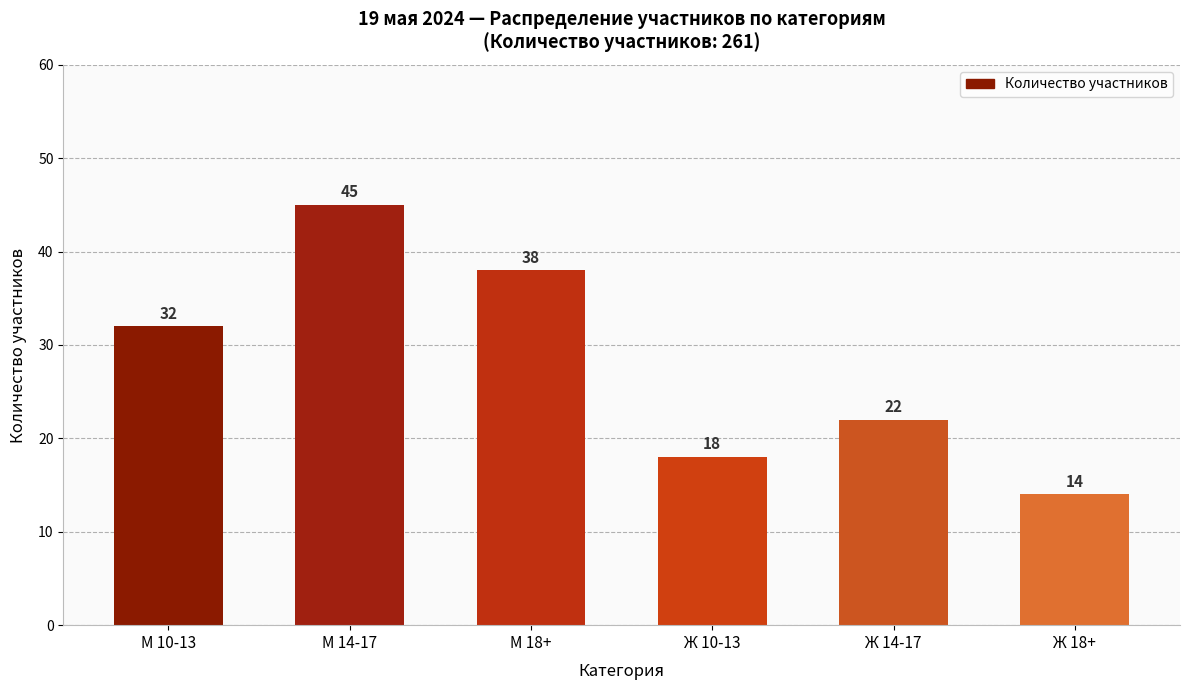

What is the minimum value shown in the chart?

14